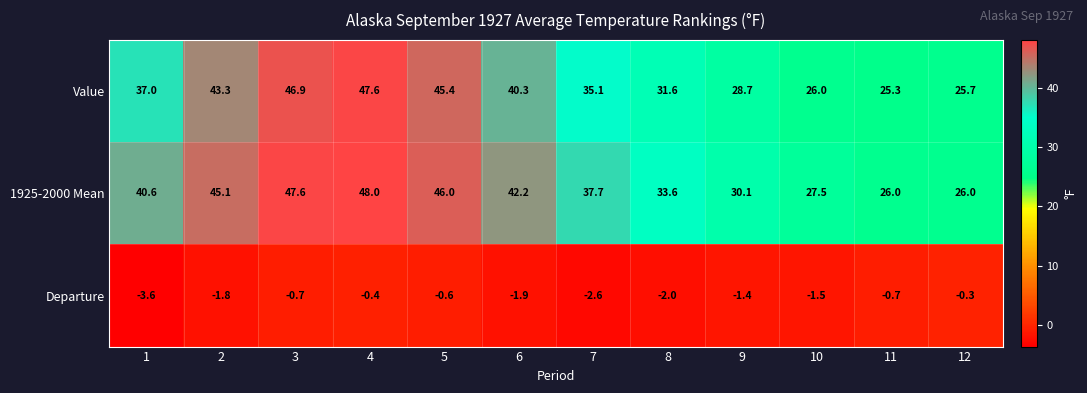

Which series has the largest range (max minus min)?

Value